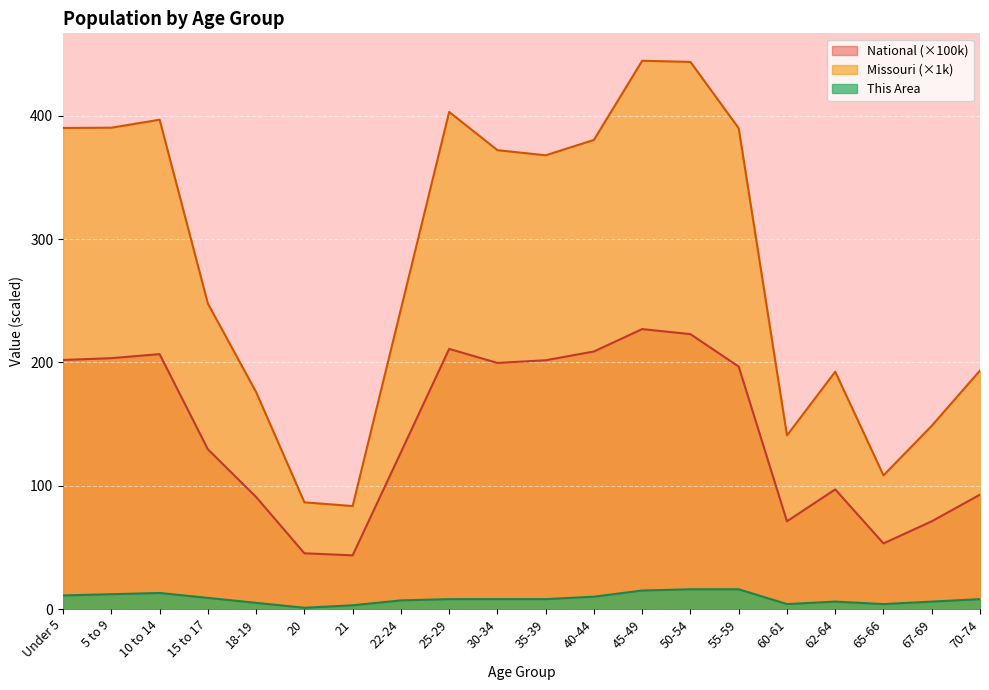

What is the greatest value displayed?

444.8